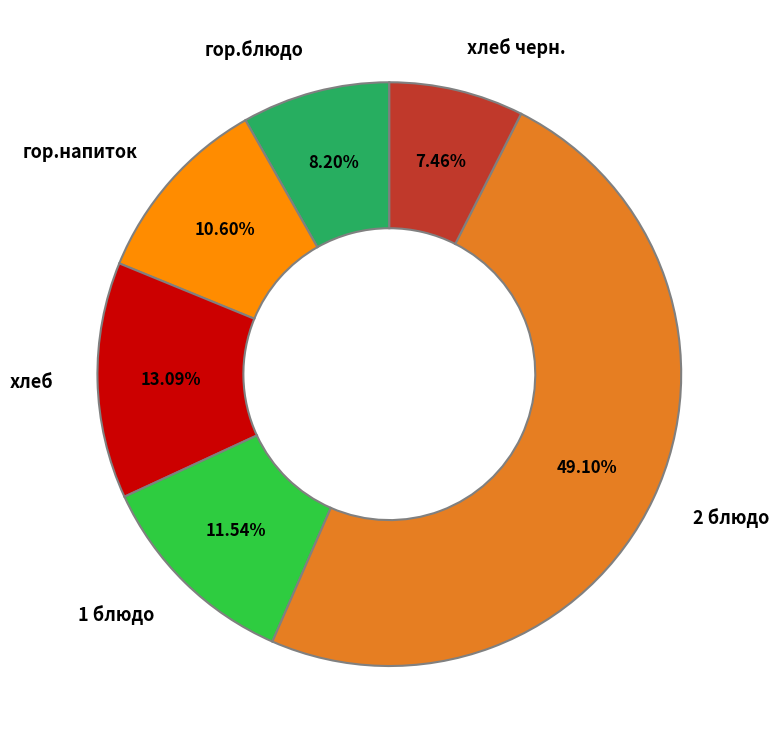

Between хлеб черн. and гор.блюдо, which is larger?

гор.блюдо